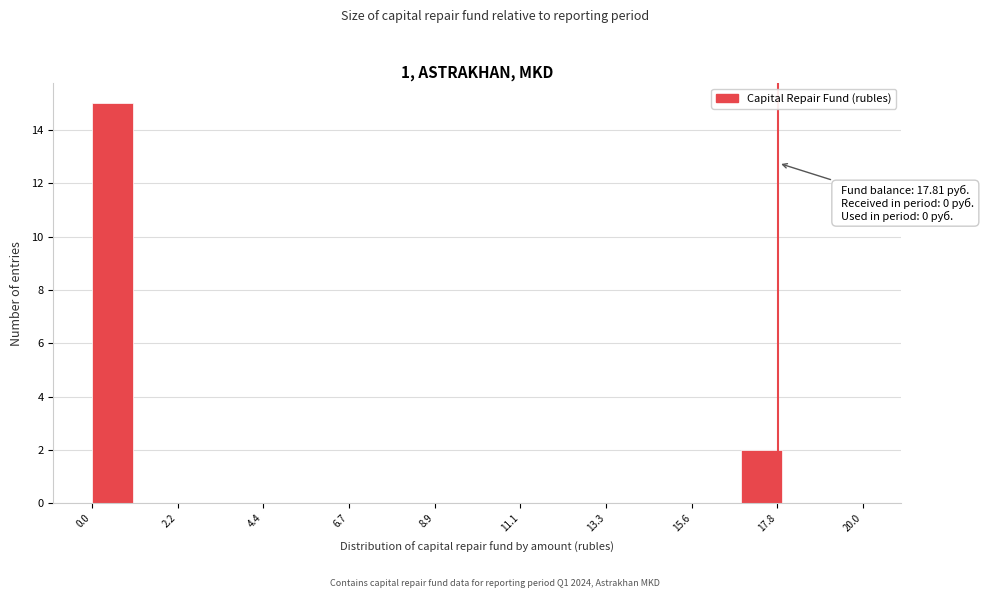

Around what value on the x-axis is the tallest bar? Give the approximate position of its centre, as read against the axis.

0.5